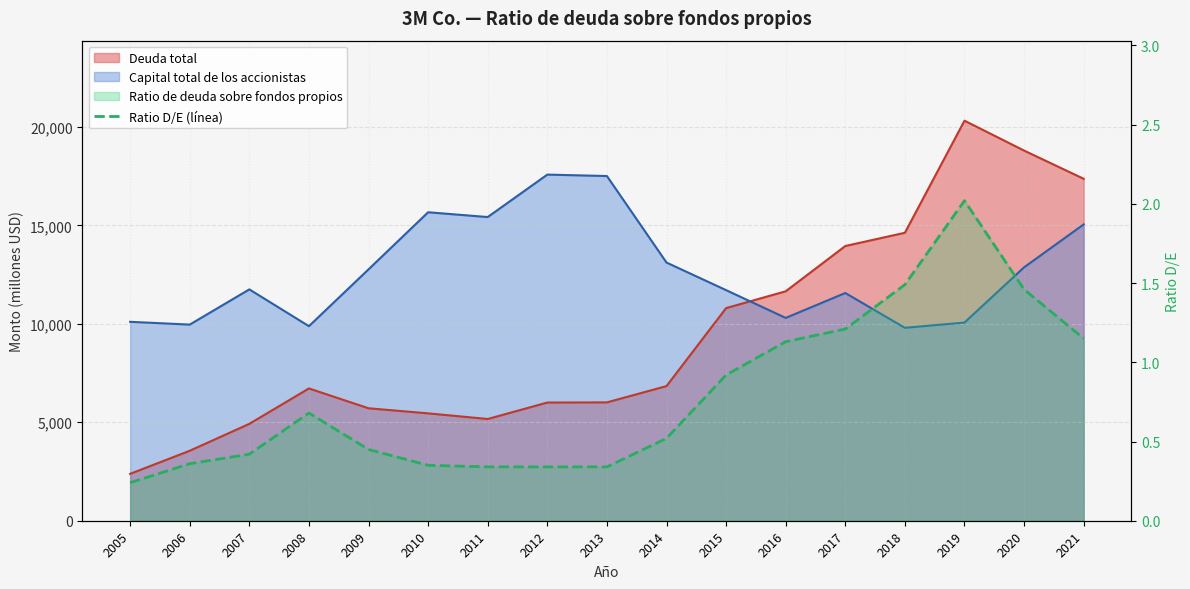

Does the chart display data point markers on the line(s)?

No